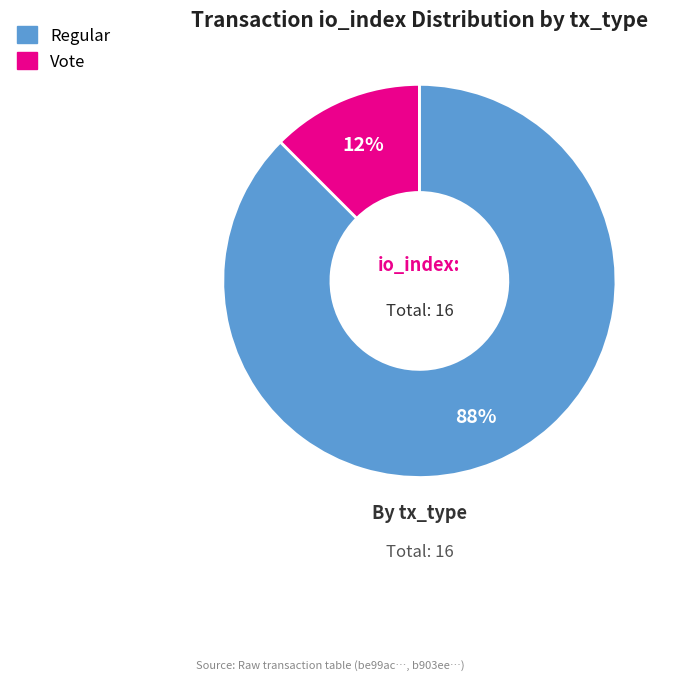

How many slices are in this pie chart?

2